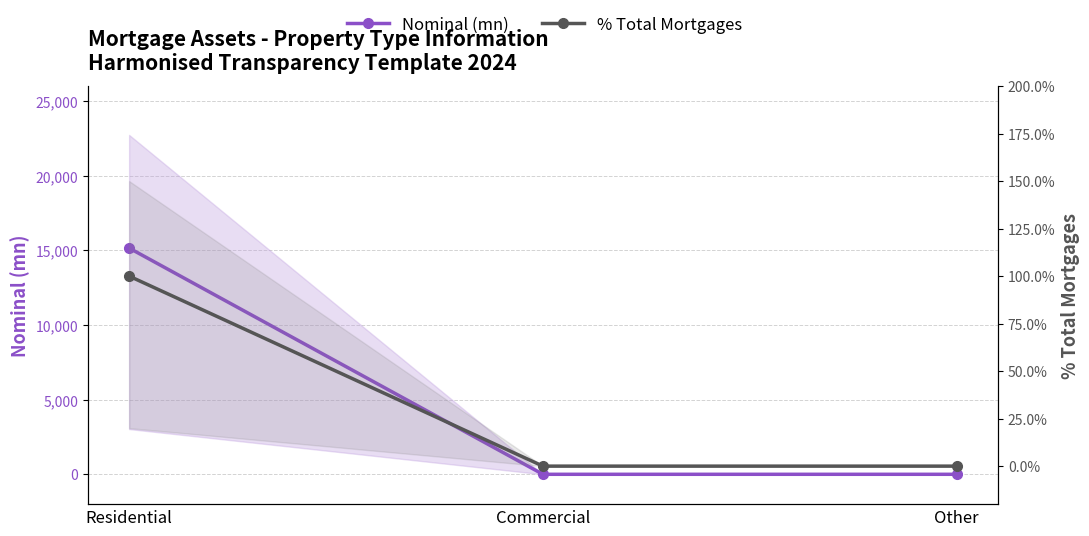

What is the label of the 3rd point from the right?

Residential